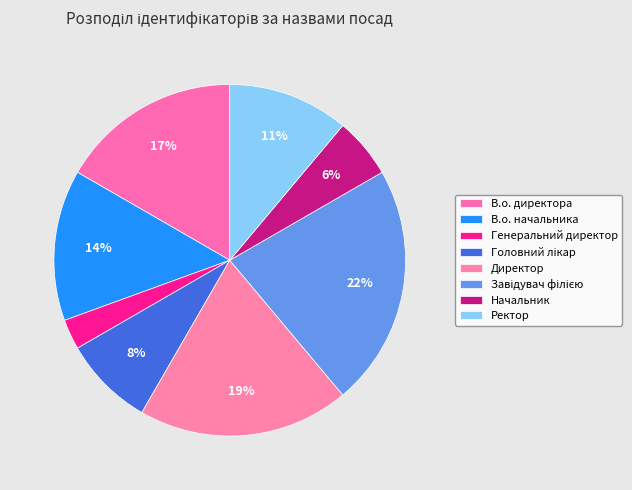

To the nearest percent, what portion does Ректор represent?

11%